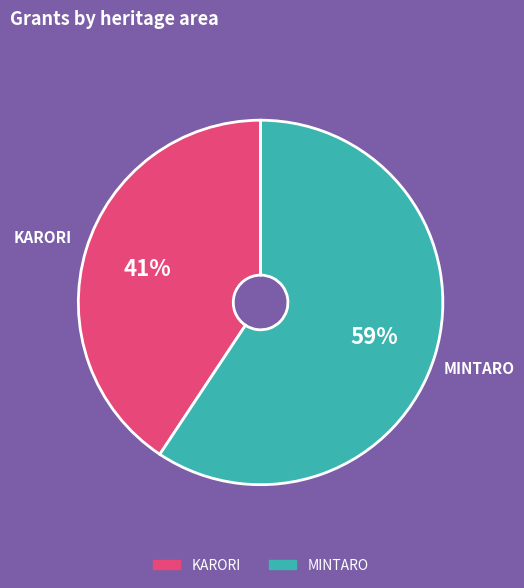

Do KARORI and MINTARO together represent more than half of the pie?

Yes